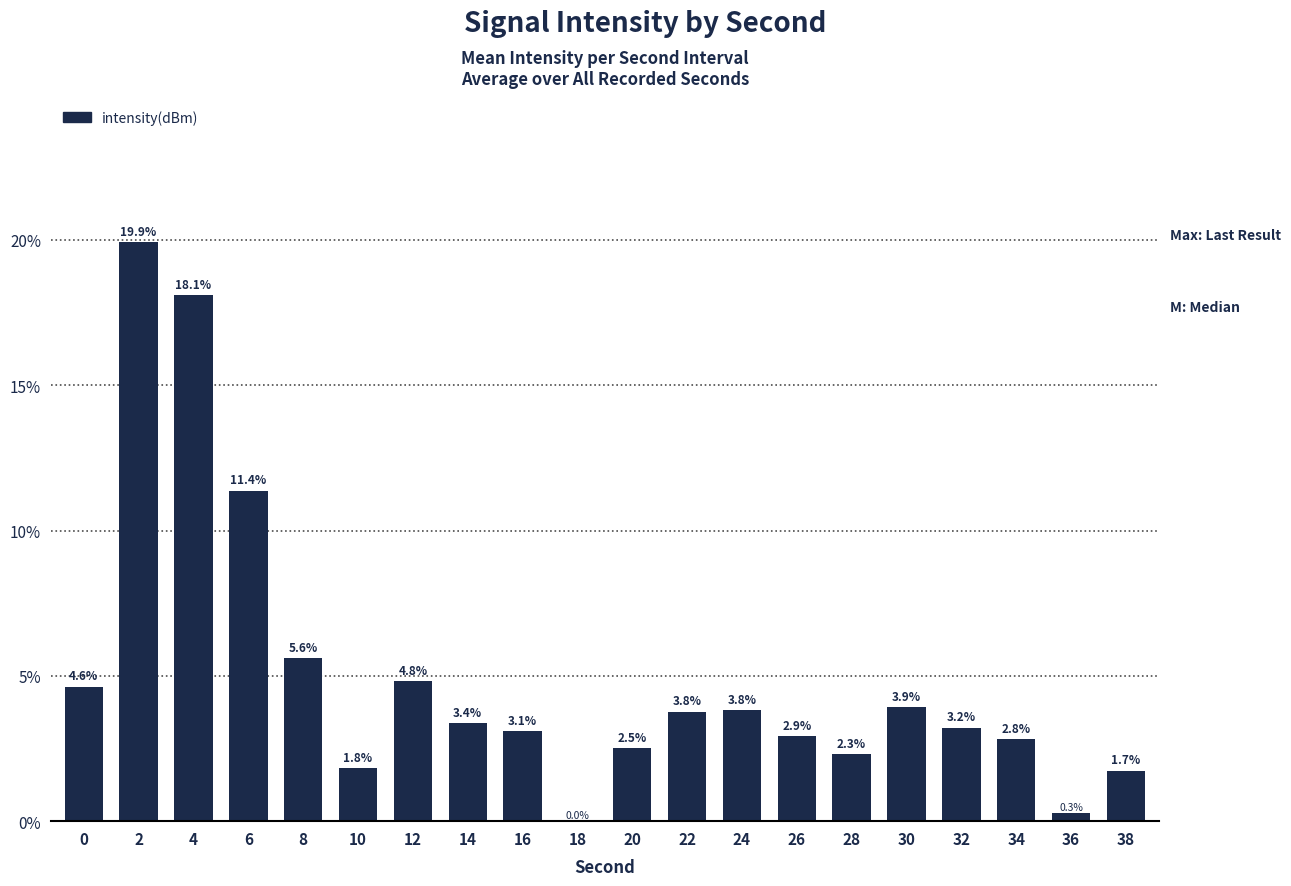

Reading left to right, what are all the values shown in this chart?

0=4.6	2=19.9	4=18.1	6=11.4	8=5.6	10=1.8	12=4.8	14=3.4	16=3.1	18=0.0	20=2.5	22=3.8	24=3.8	26=2.9	28=2.3	30=3.9	32=3.2	34=2.8	36=0.3	38=1.7